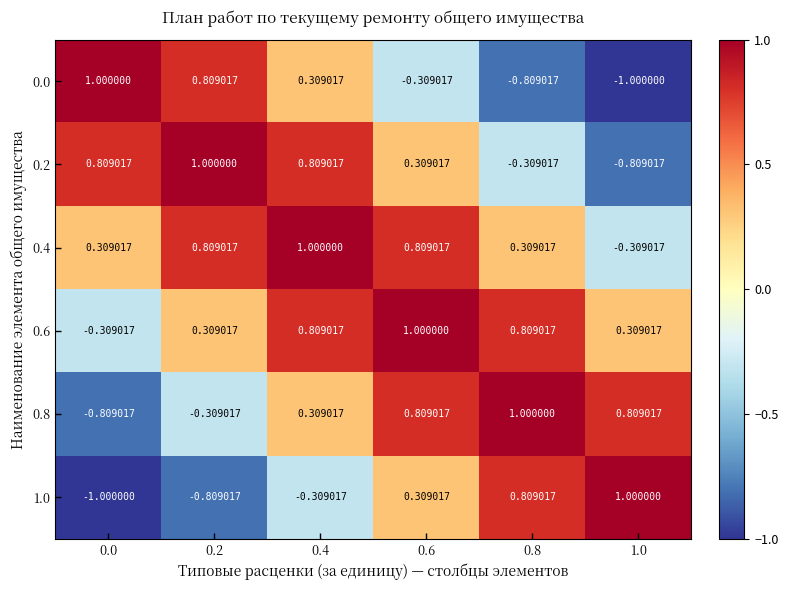

List the series in order of their peak value, lowest first.

0.0, 0.2, 0.4, 0.6, 0.8, 1.0